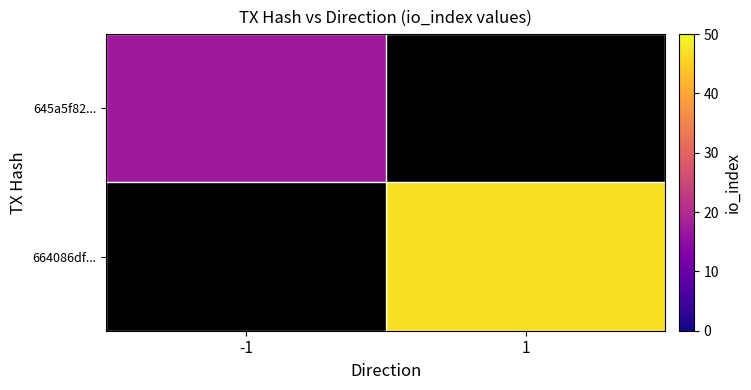

Between -1 and 1, which is larger?

1